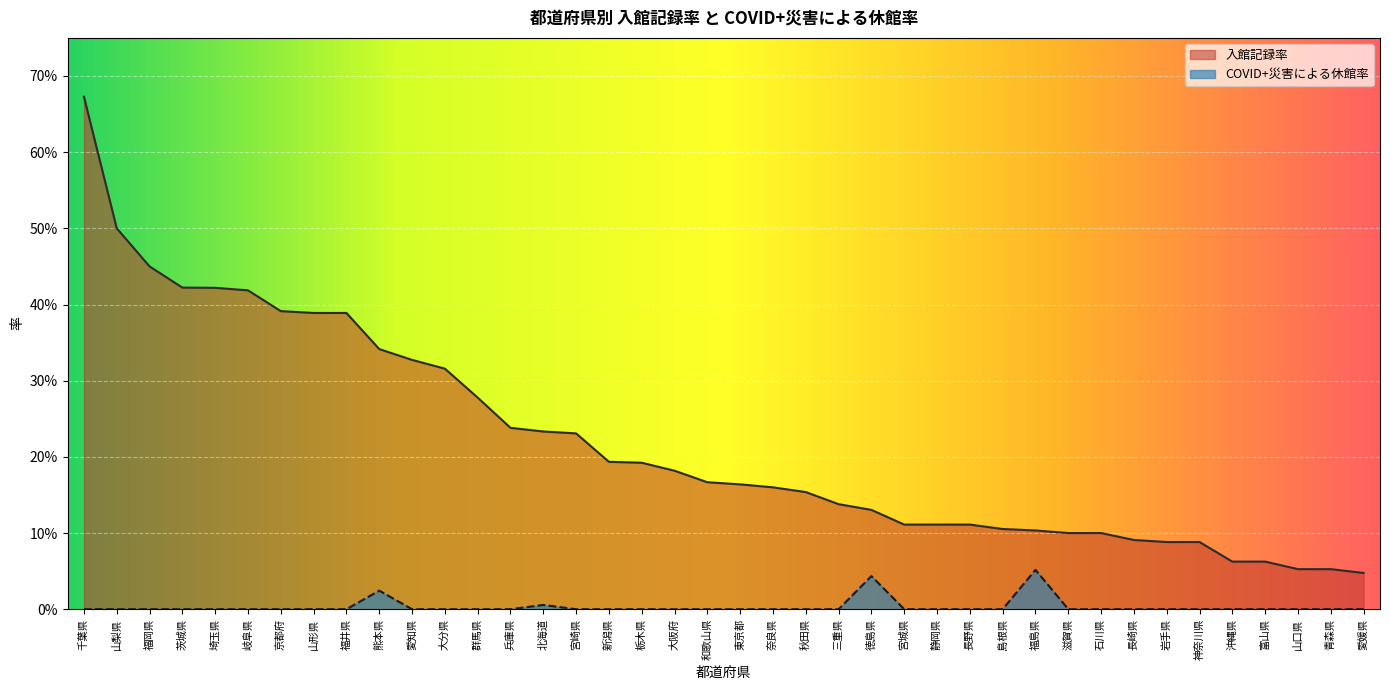

At 奈良県, list the series in order from smallest to largest.

COVID+災害による休館率, 入館記録率